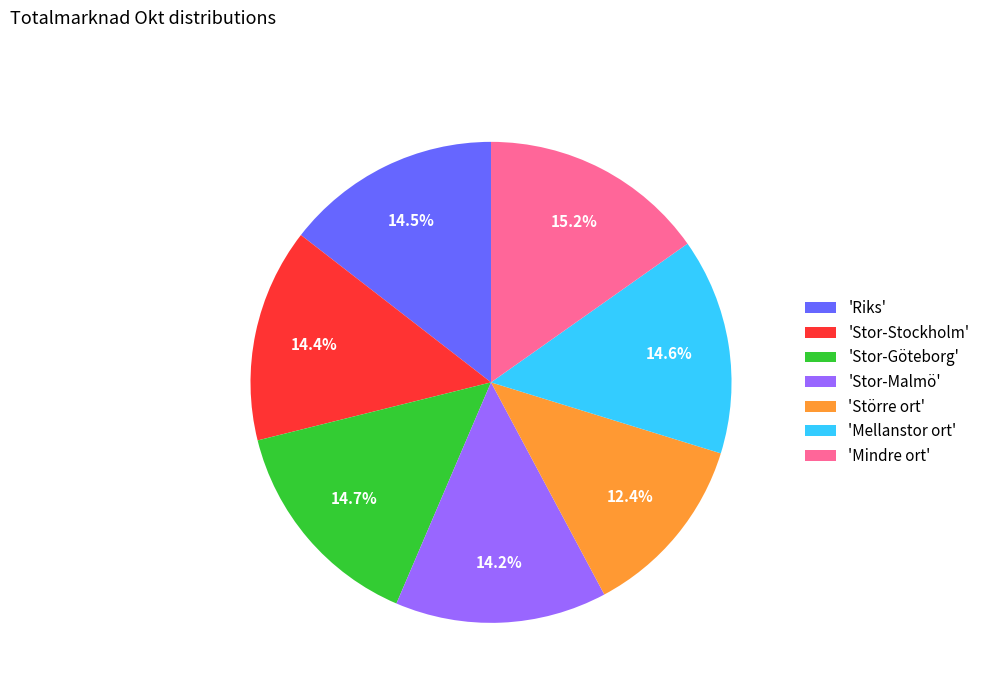

What is the ratio of the value at 'Mellanstor ort' to the value at 'Mindre ort'?

1.0